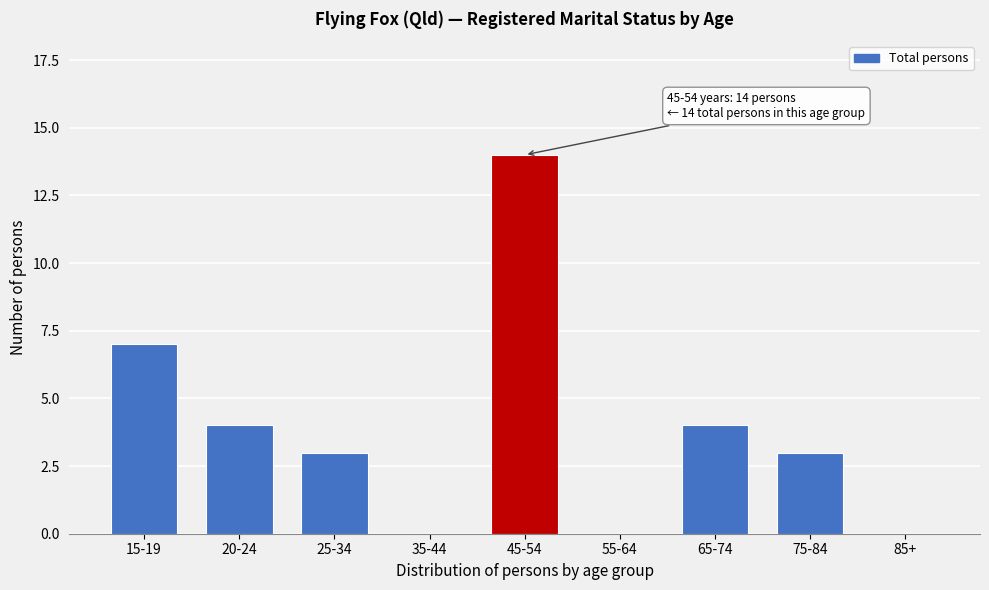

Reading left to right, extract all data points from this chart.

15-19=7	20-24=4	25-34=3	35-44=0	45-54=14	55-64=0	65-74=4	75-84=3	85+=0